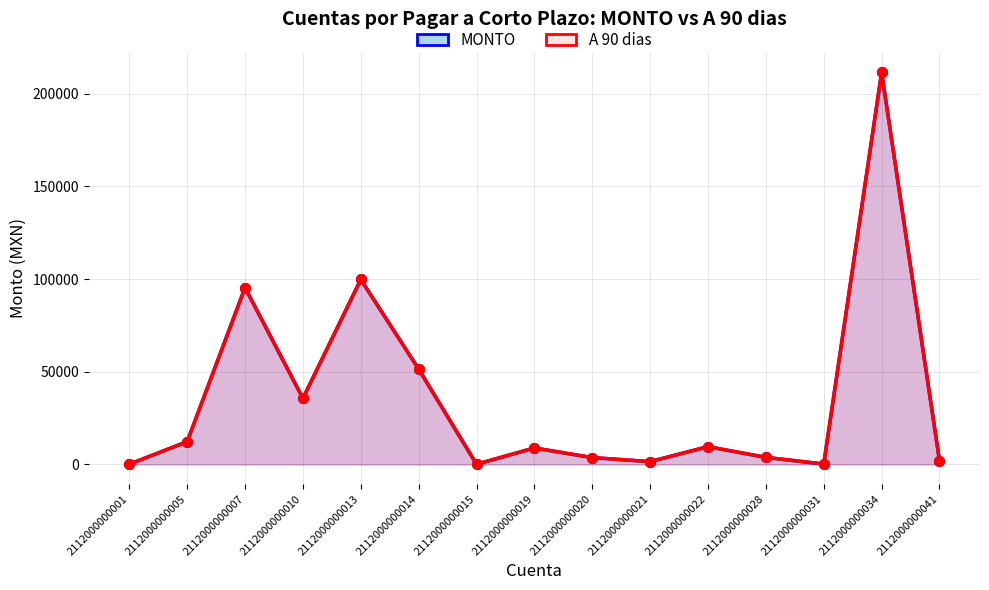

Reading right to left, what are all the values shown in this chart?

MONTO: 2059.0	211542.6	200.0	3779.8	9582.0	1500.0	3671.3	8867.0	89.0	51436.2	99774.2	35632.9	95395.0	12260.0	116.0
A 90 dias: 2059.0	211542.6	200.0	3779.8	9582.0	1500.0	3671.3	8867.0	89.0	51436.2	99774.2	35632.9	95395.0	12260.0	116.0